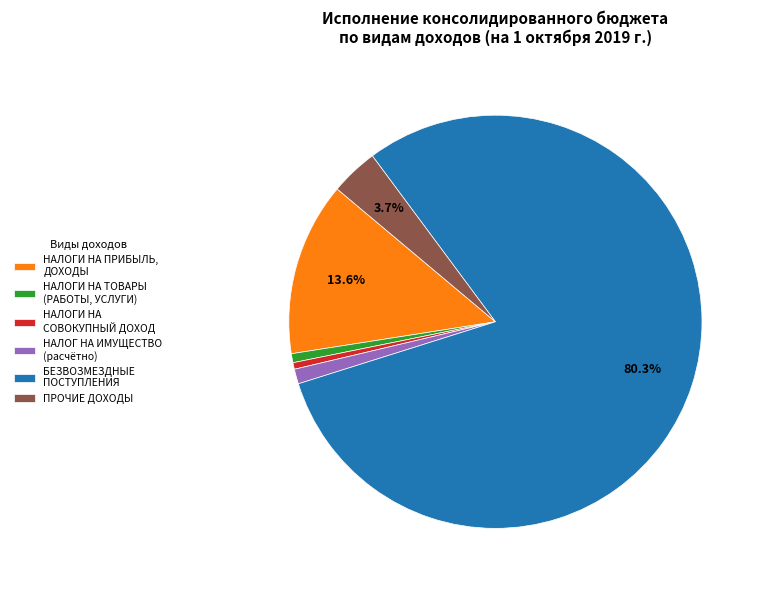

How many segments does this pie chart have?

6